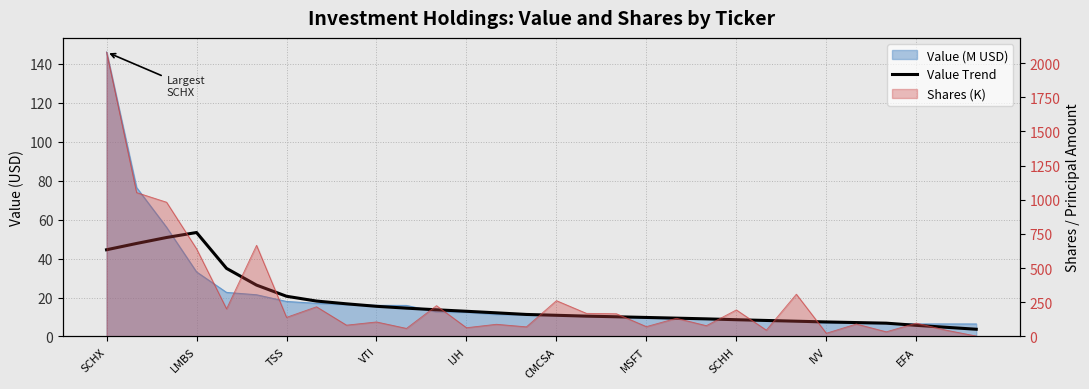

What position from the right is SCHX?

30